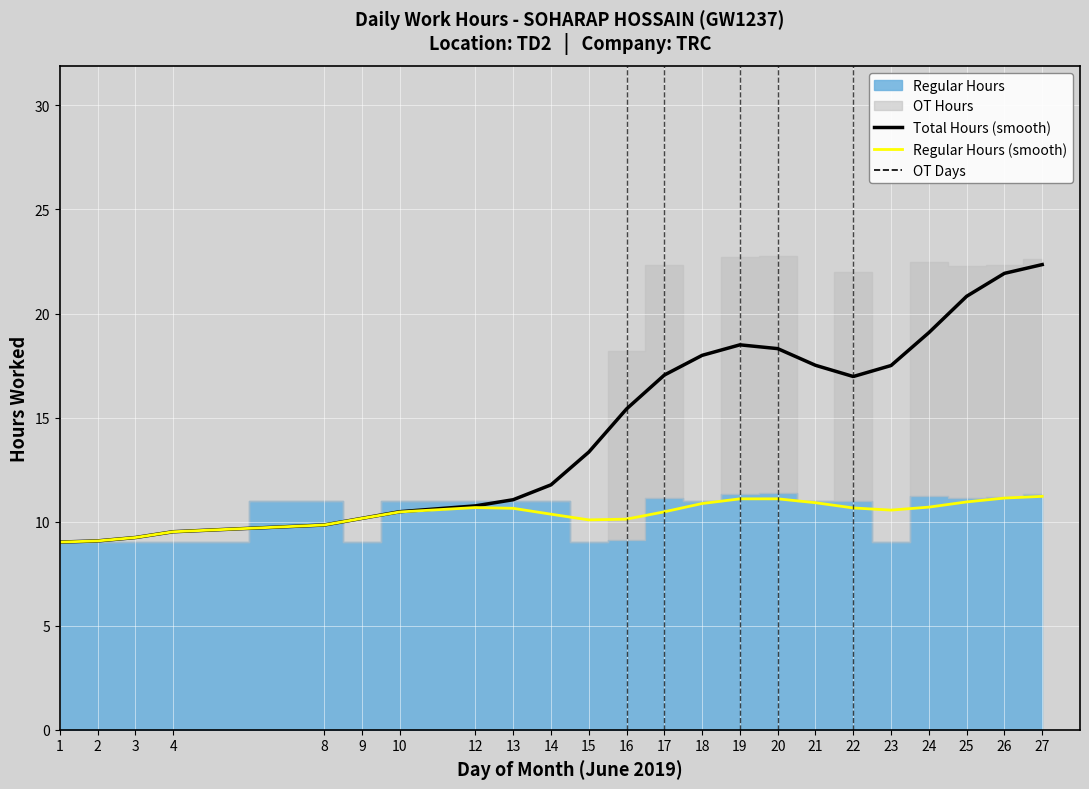

Which has a higher value, 9 or 18?

18